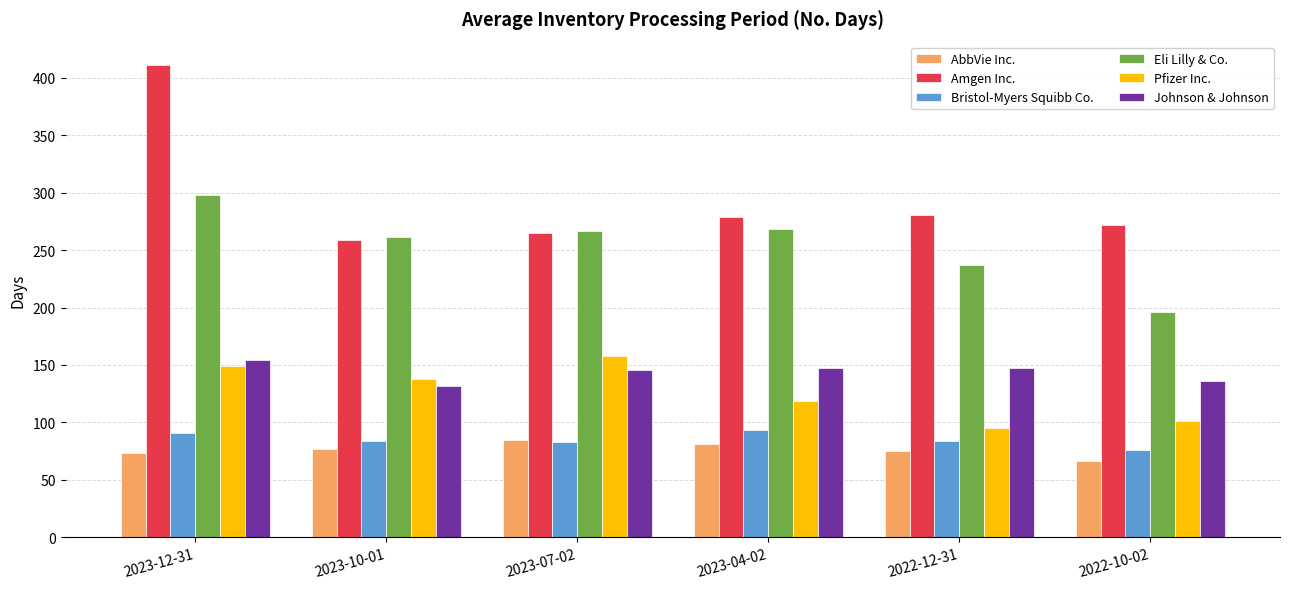

What value does the Pfizer Inc. series have at 2022-10-02?

101